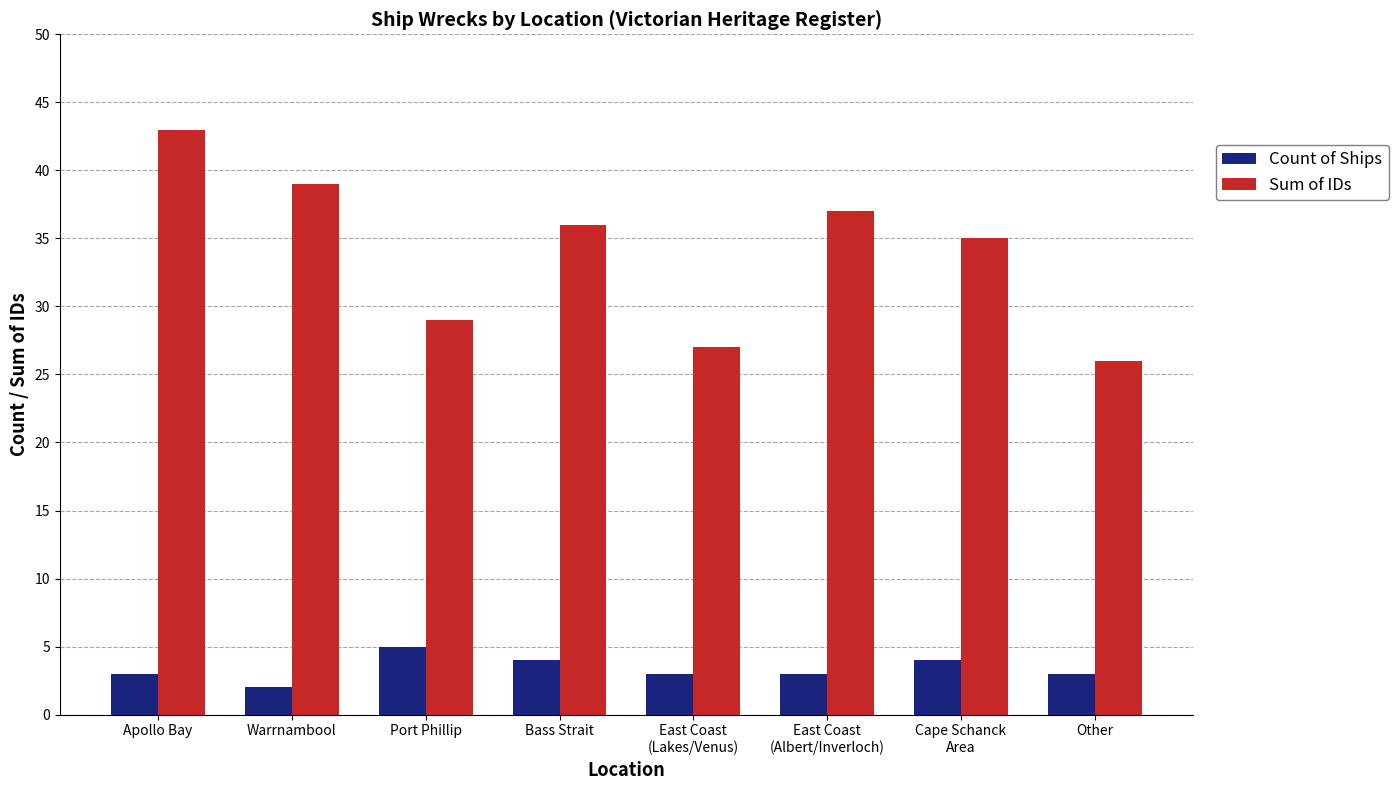

How many bars are there in total?

16